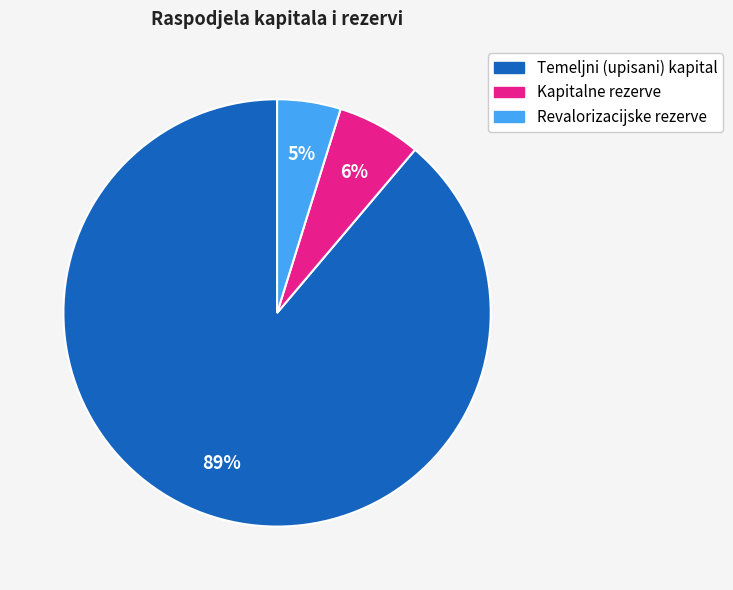

To the nearest percent, what is the difference between the largest and smallest slice percentages?

84%